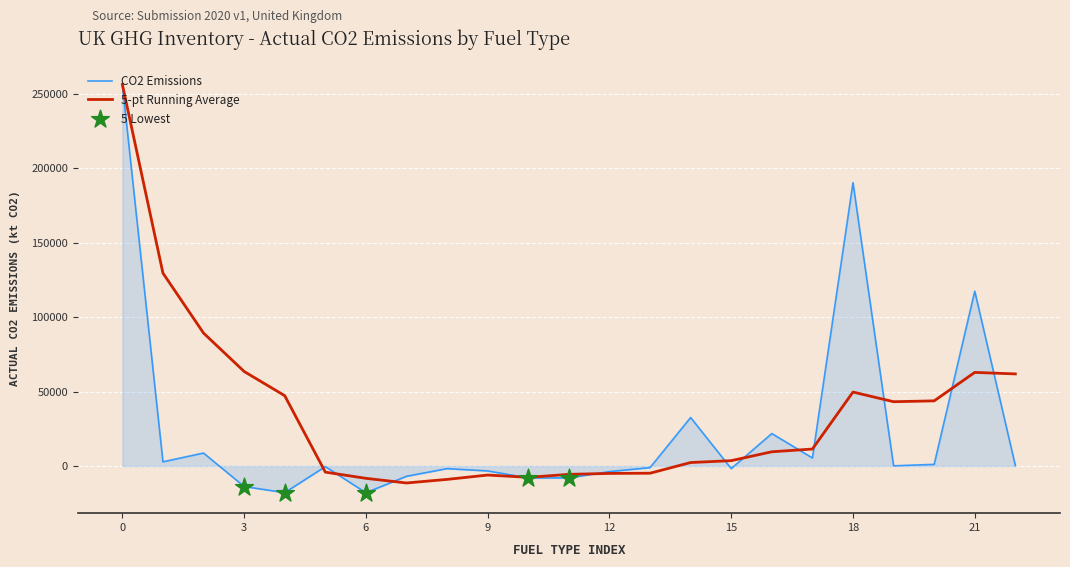

What is the greatest value displayed?

256339.2